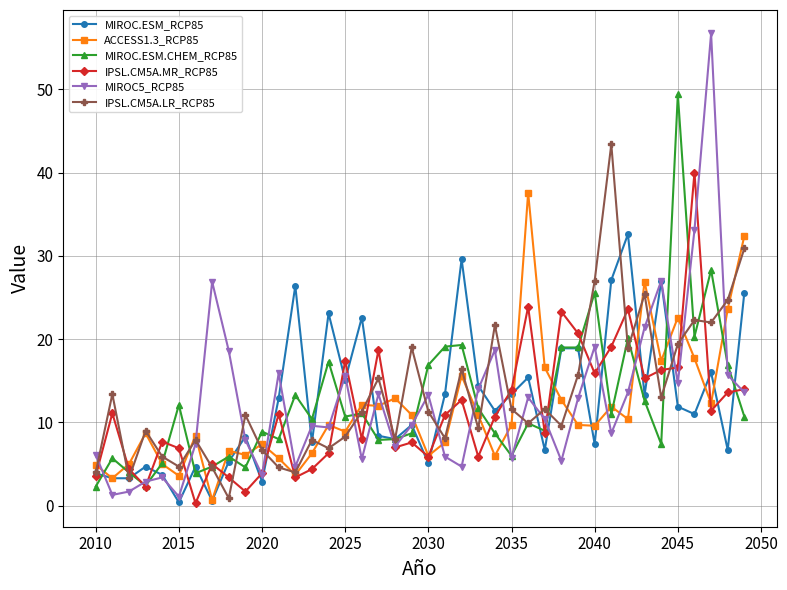

What is the sum of all MIROC.ESM_RCP85 values?

500.7